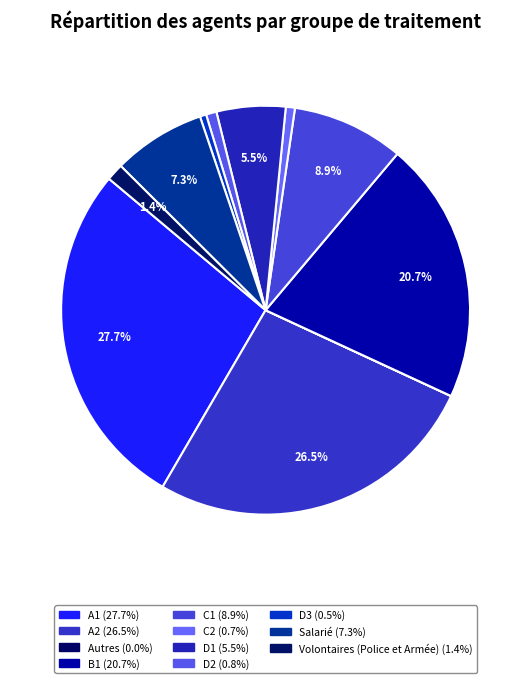

Does B1 account for over 50% of the chart?

No